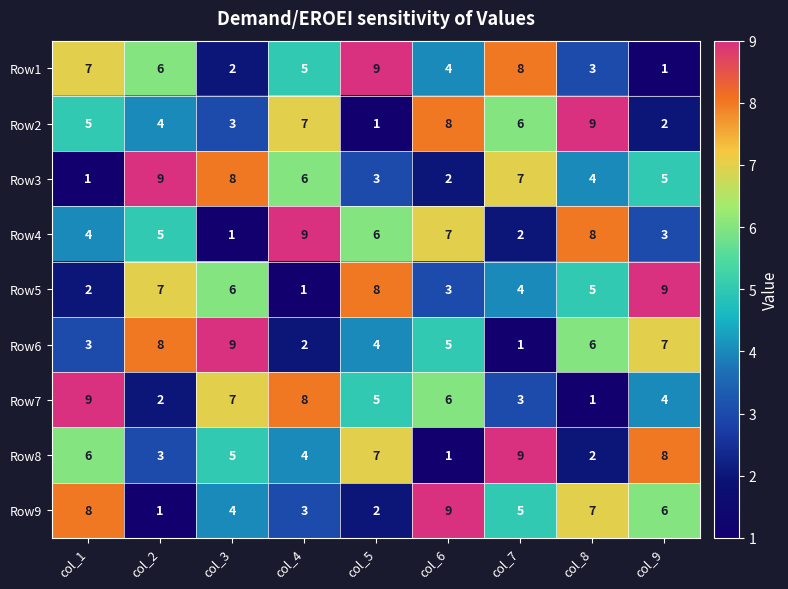

The Row4 series shows 2 at col_7. True or false?

True